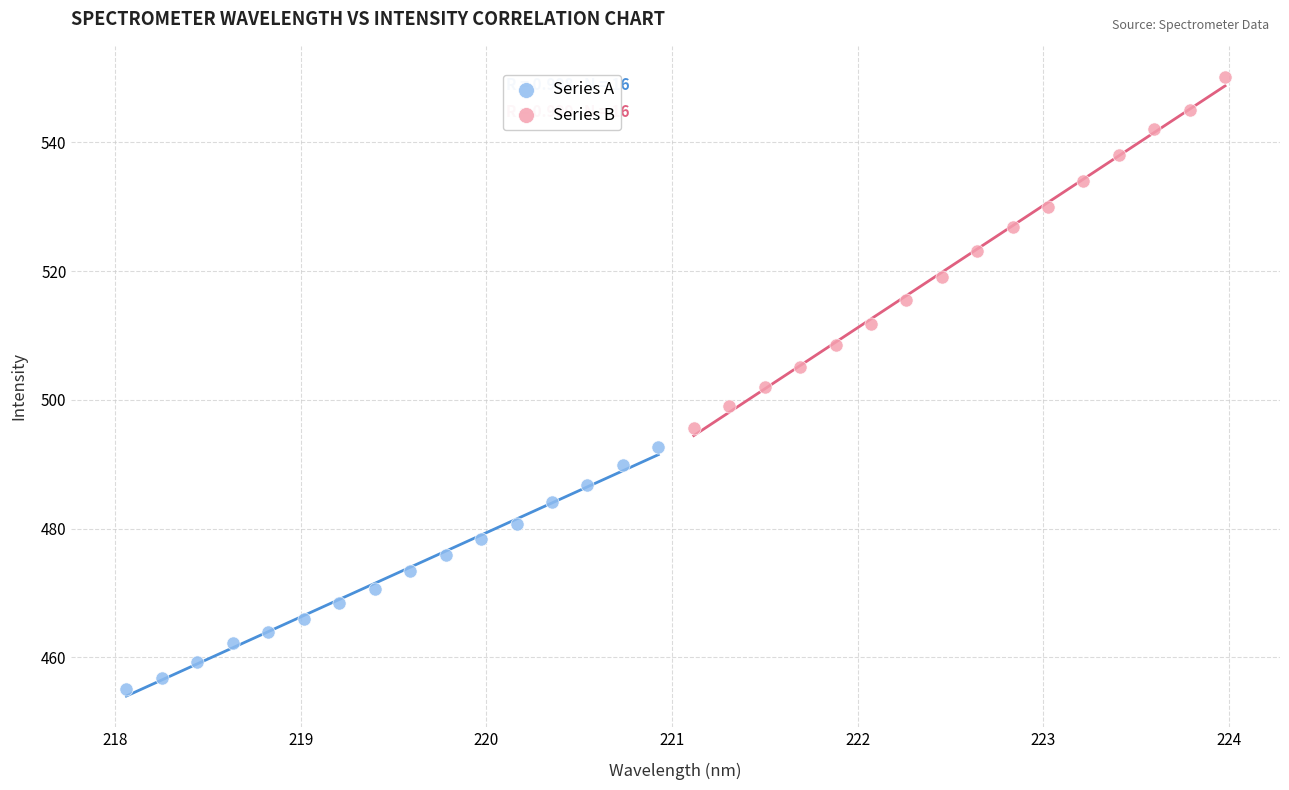

Which series reaches the minimum Y coordinate?

Series A